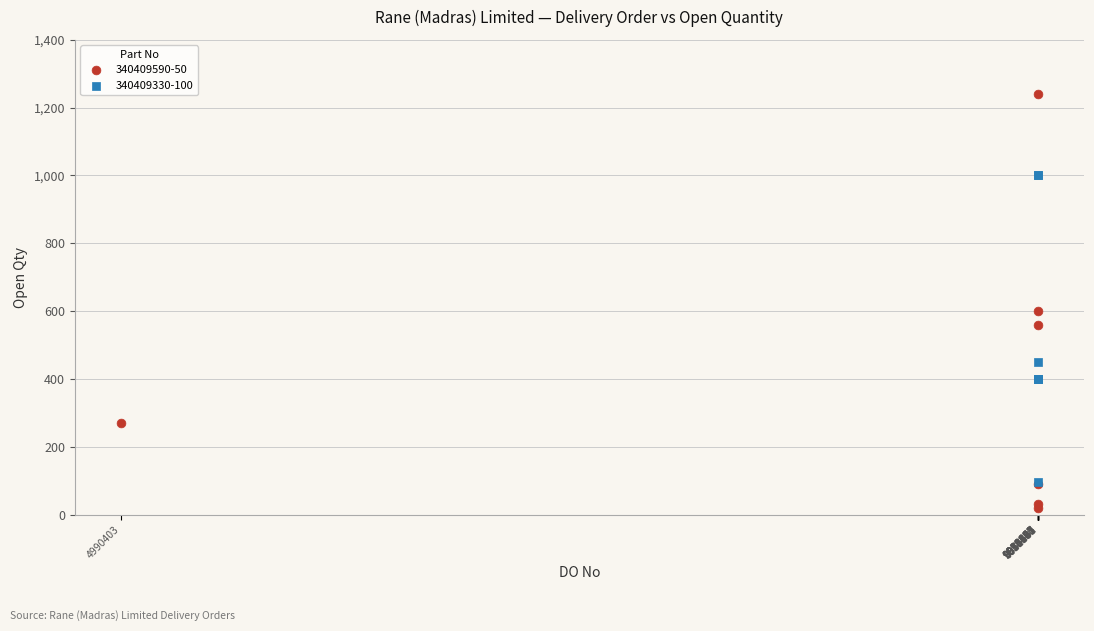

Which series contains the lowest Y value?

340409590-50